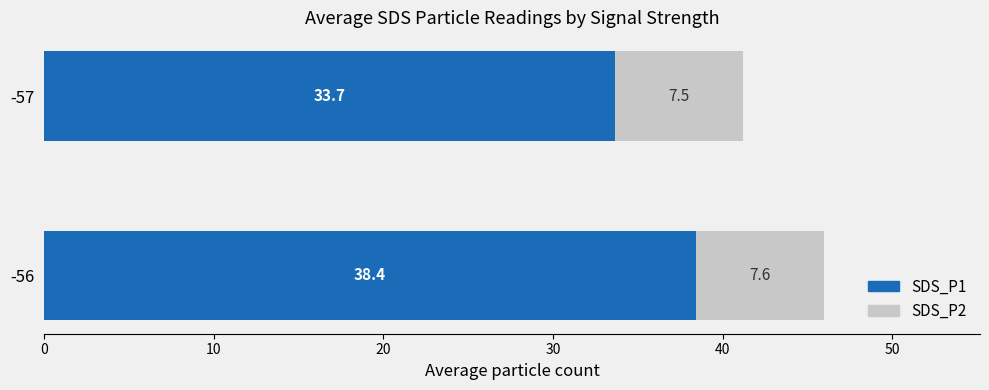

What is the sum of the SDS_P1 values at -56 and -57?

72.1